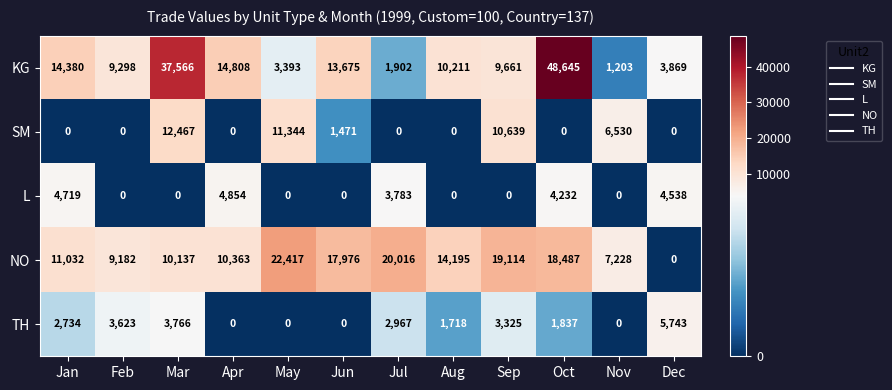

The KG series shows 37566 at Mar. True or false?

True